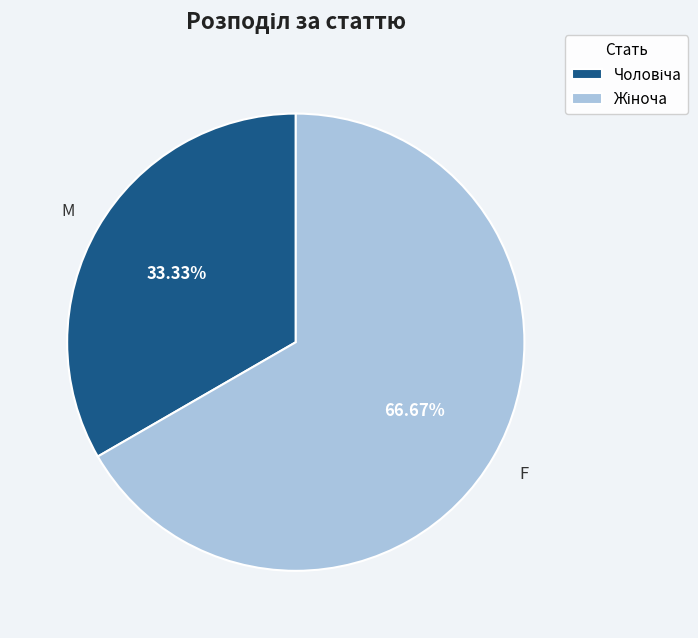

How many segments does this pie chart have?

2